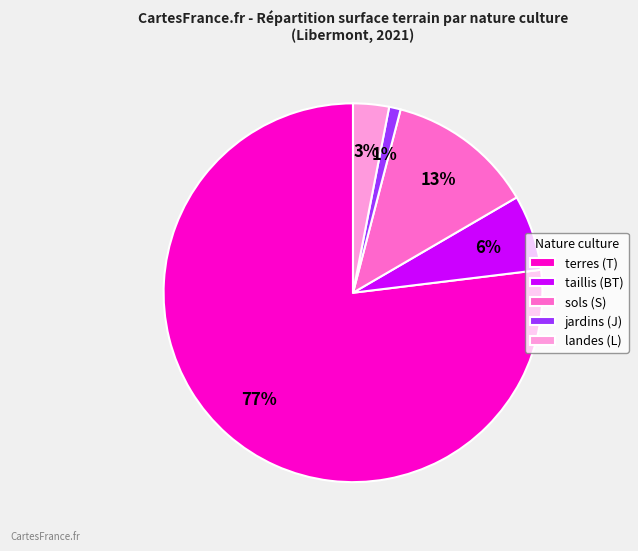

How many segments does this pie chart have?

5